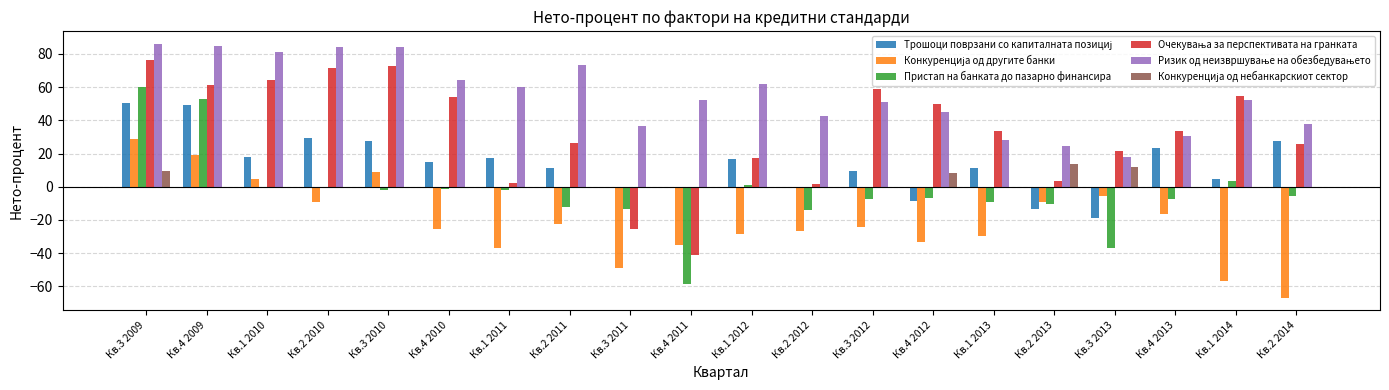

The Пристап на банката до пазарно финансира series shows -16.8 at Кв.4 2011. True or false?

False